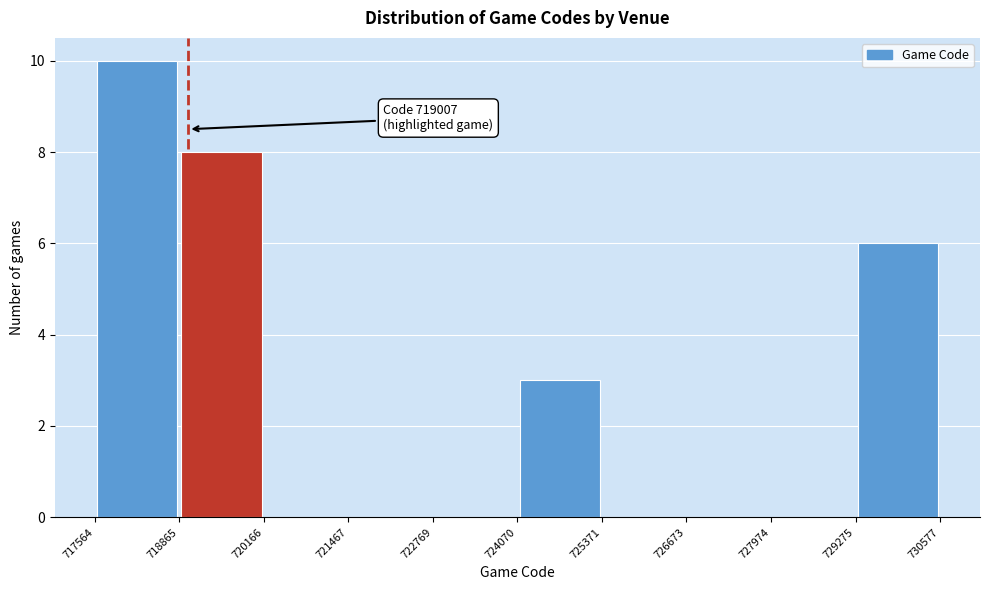

Which range on the x-axis has the tallest bar?

717564 to 718865